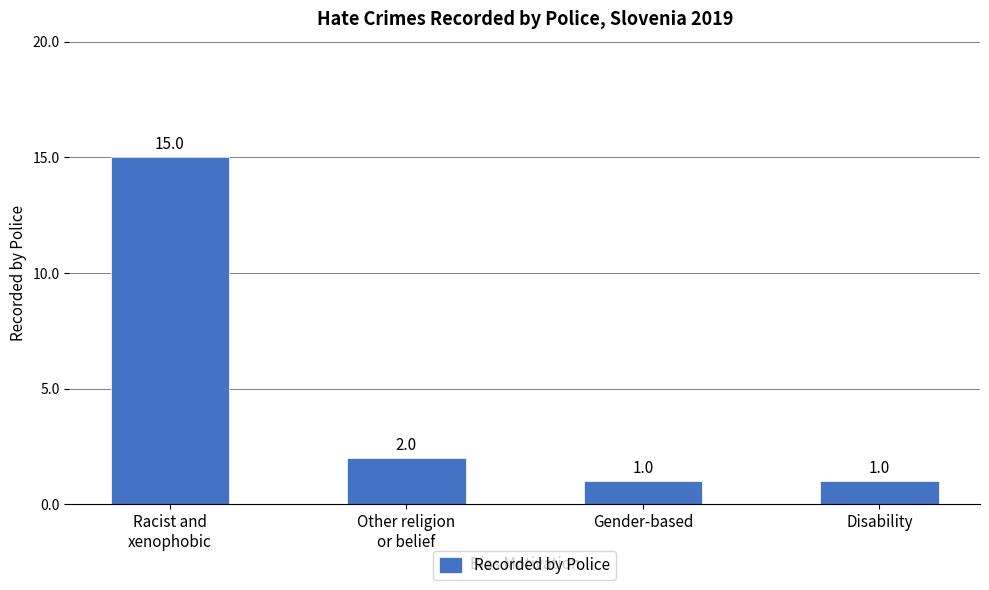

Read the value at Racist and
xenophobic, to the nearest 5.

15